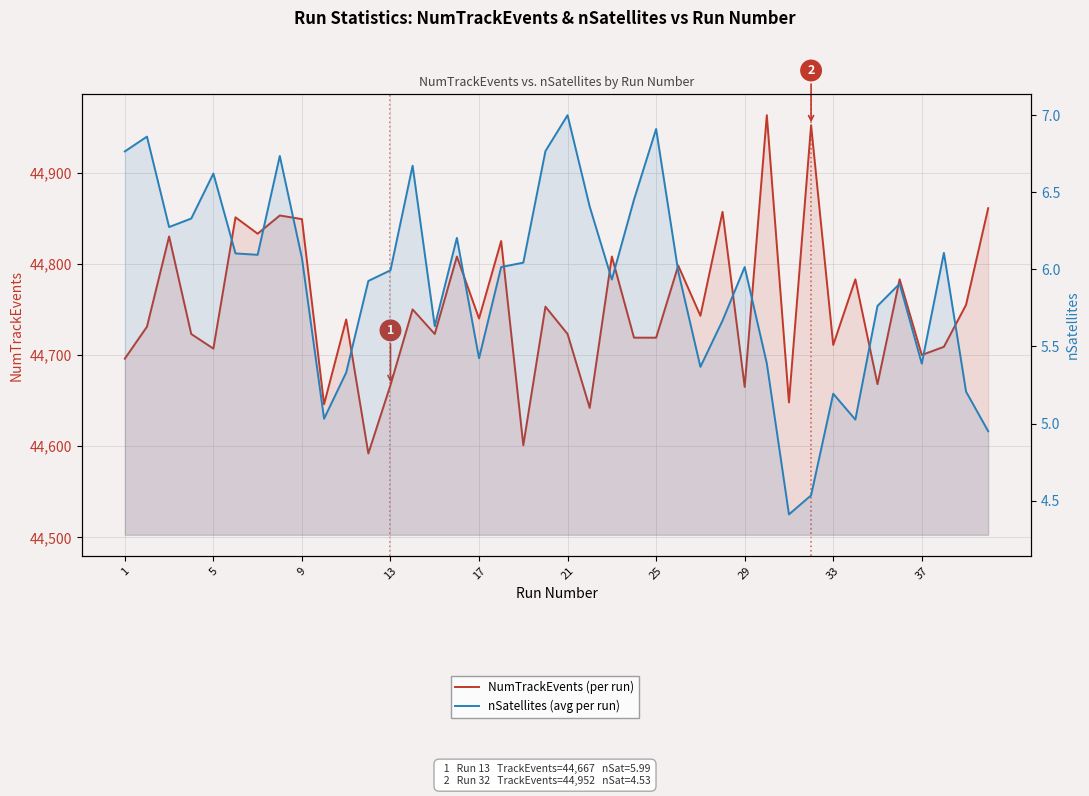

Is the value of NumTrackEvents (per run) at 20 greater than the value of nSatellites (avg per run) at 11?

Yes